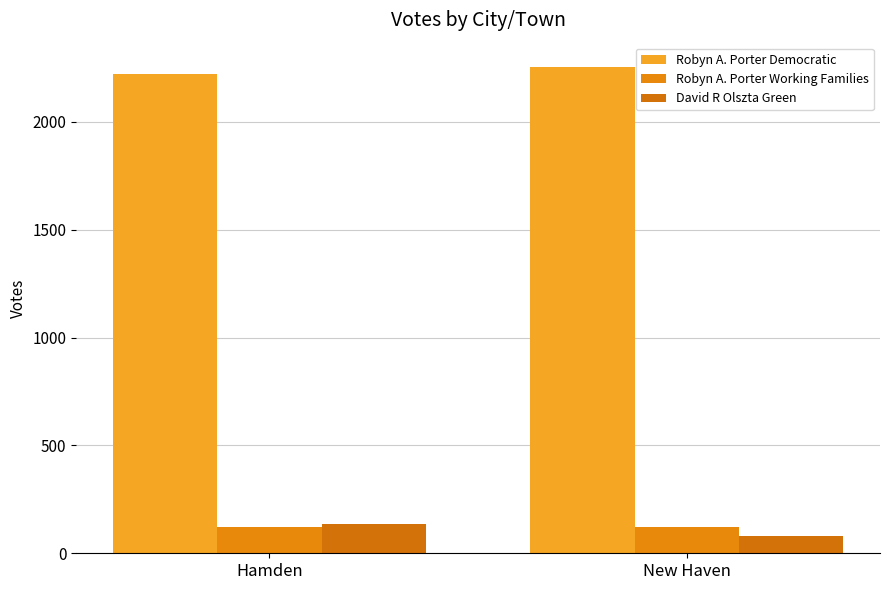

Is the value of Robyn A. Porter Democratic at New Haven greater than the value of Robyn A. Porter Working Families at Hamden?

Yes